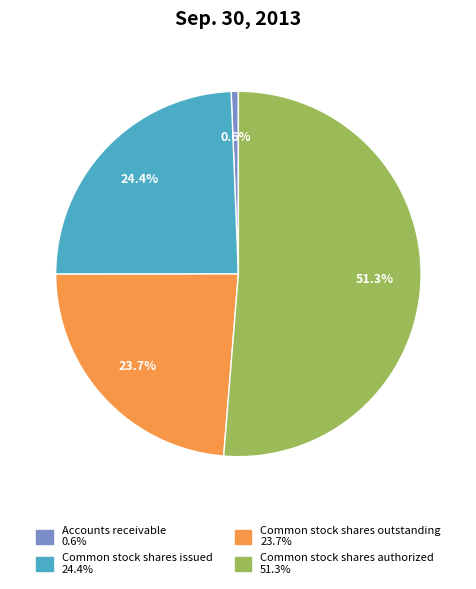

To the nearest percent, what is the combined percentage of Common stock shares authorized and Common stock shares issued?

76%